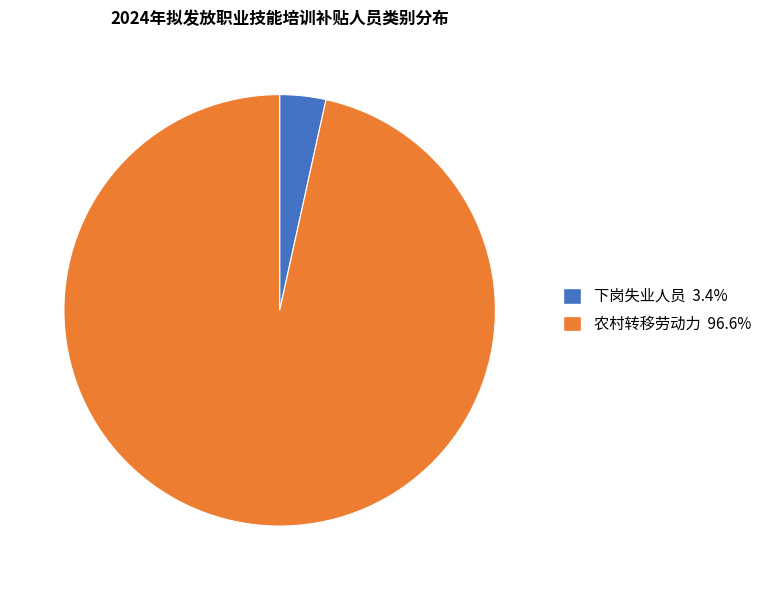

Do 农村转移劳动力 and 下岗失业人员 together represent more than half of the pie?

Yes